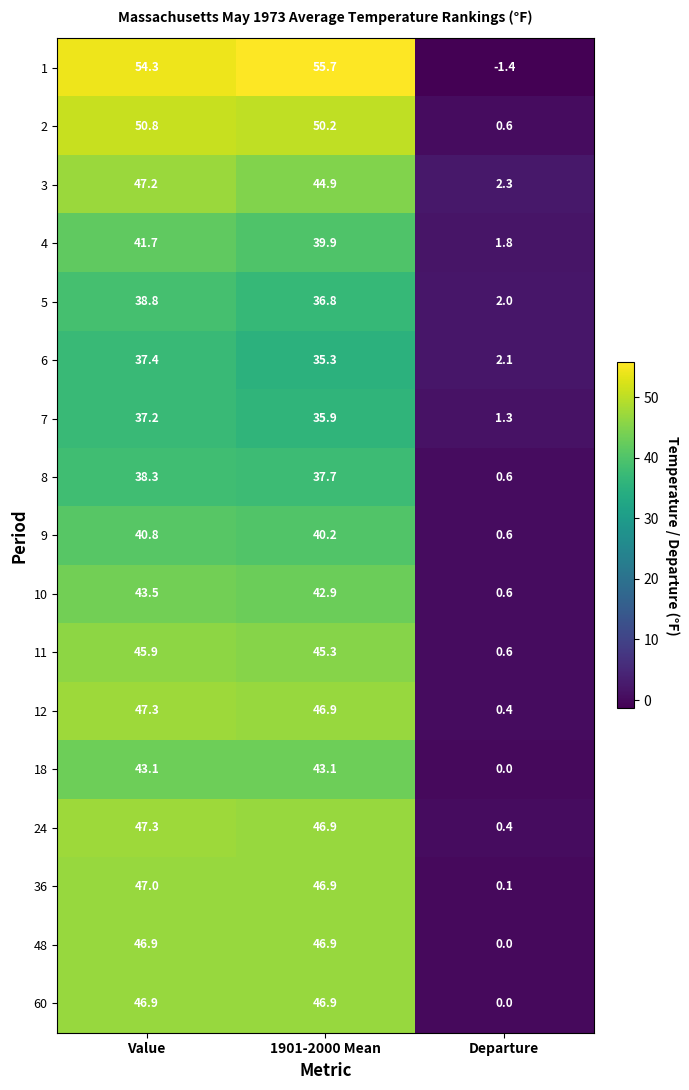

At which category is the sum across all series the highest?

Value